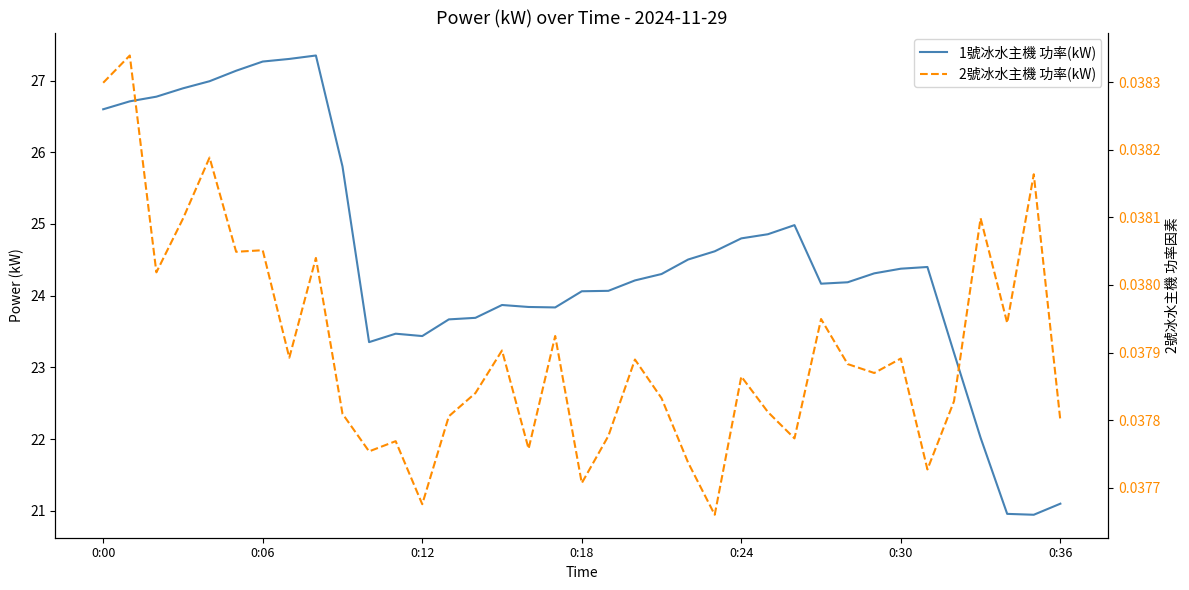

The 1號冰水主機 功率(kW) series shows 27.3 at 7. True or false?

True